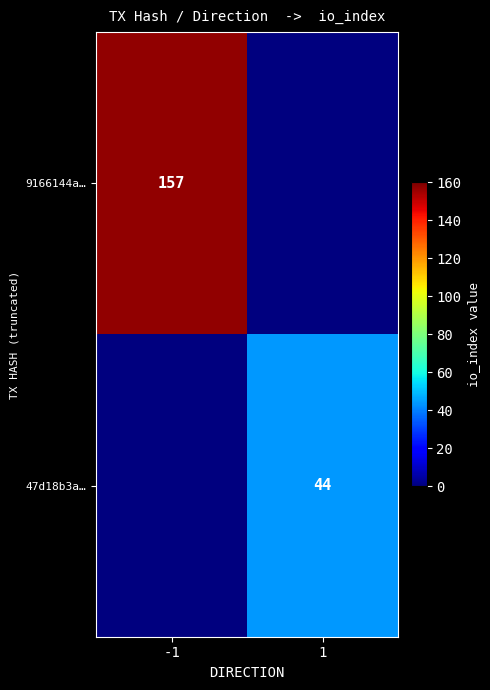

The 9166144a… series shows 246 at -1. True or false?

False